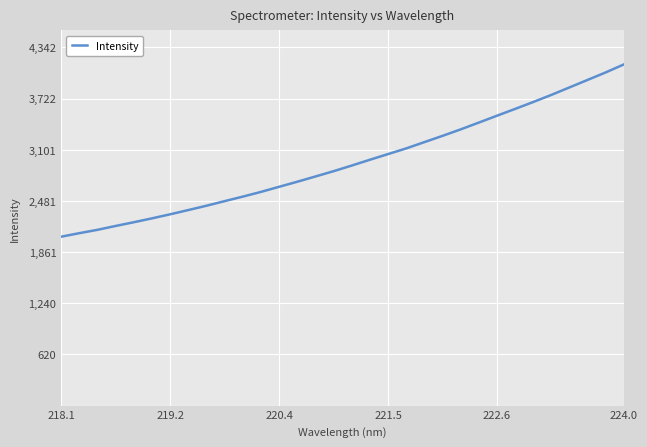

What is the greatest value displayed?

4135.8